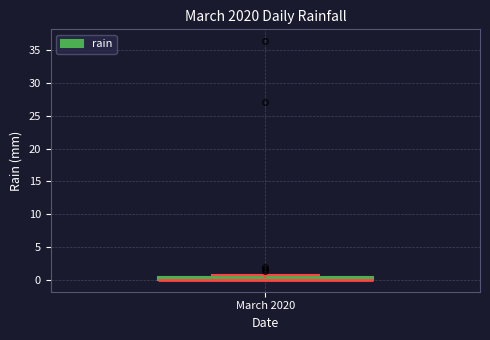

Where is the upper edge of the box for March 2020 on the y-axis? The values are not printed on the chart, so give them approximately, as read against the axis.

0.5